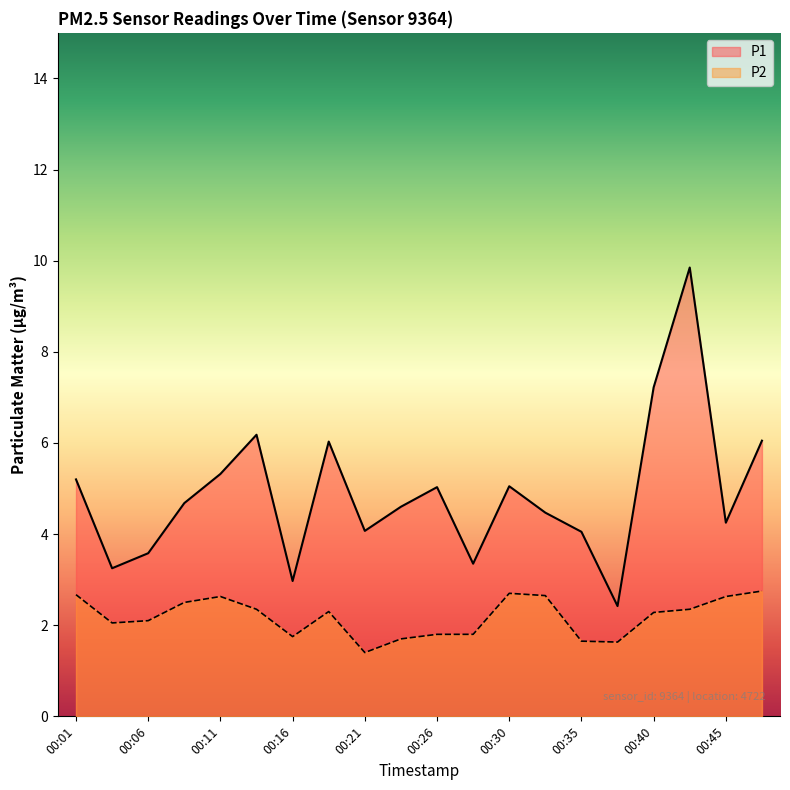

What is the minimum value for P1?

2.4